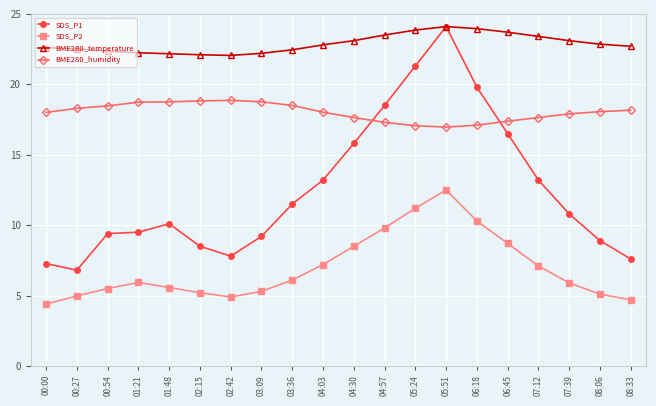

How many lines are shown in the chart?

4